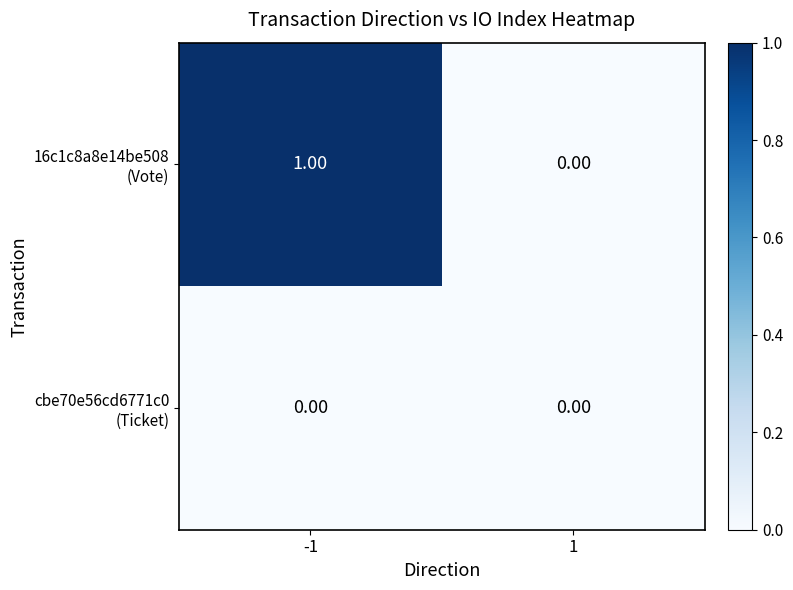

What is the greatest value displayed?

1